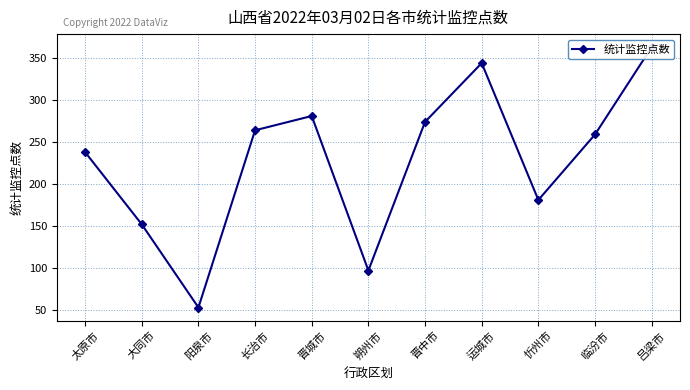

True or false: the data shows 444 at 晋城市.

False